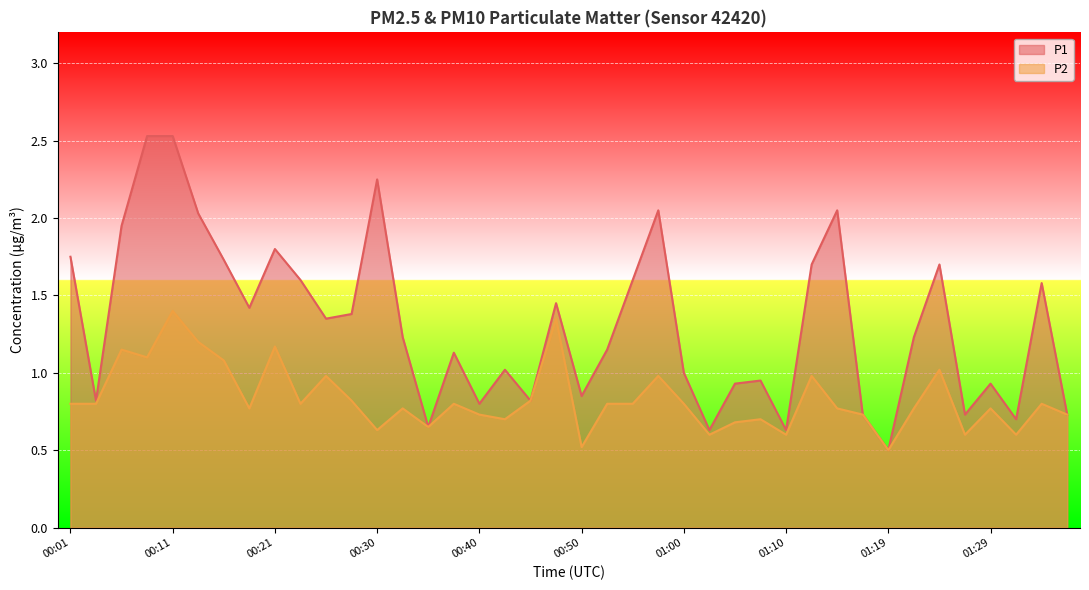

What is the label of the 18th point from the left?

00:43